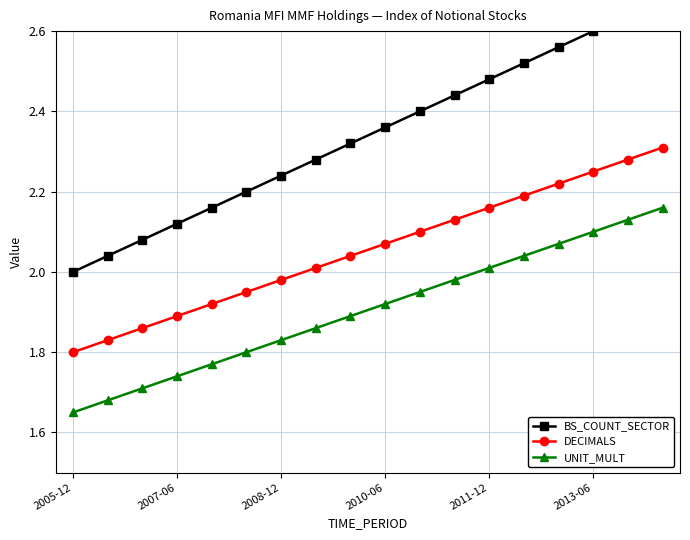

What are all the series names shown in the legend?

BS_COUNT_SECTOR, DECIMALS, UNIT_MULT